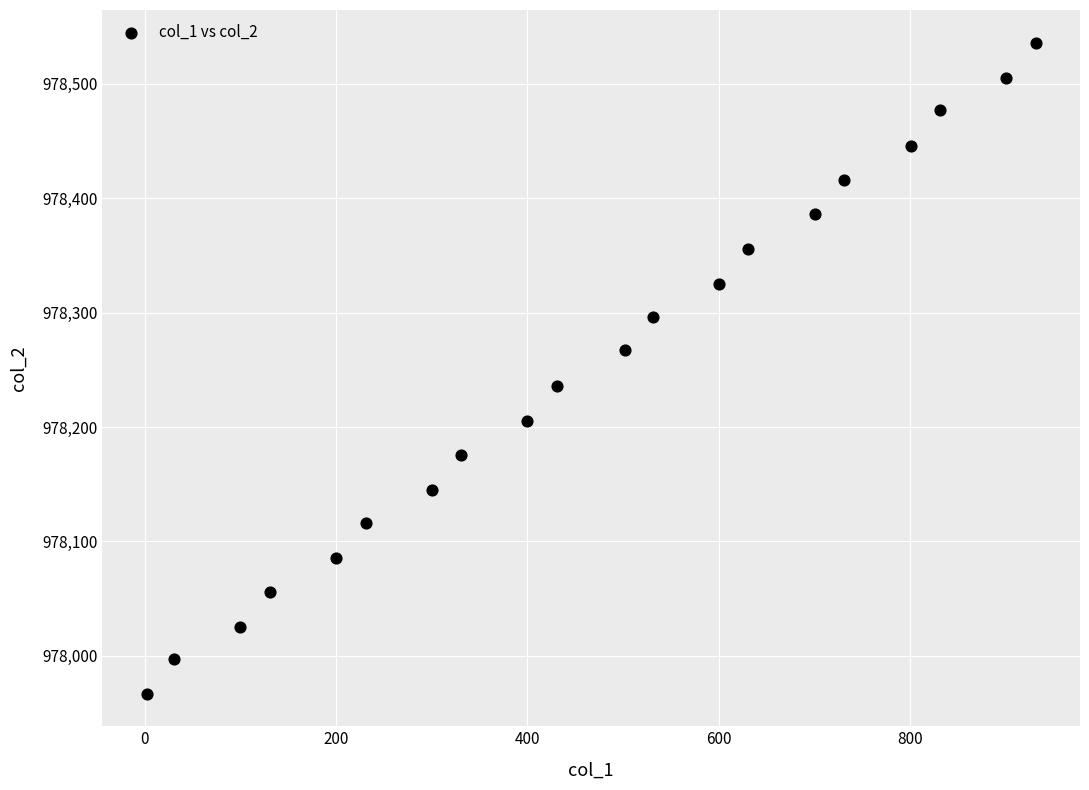

What is the range of X values (max minus min)?

929